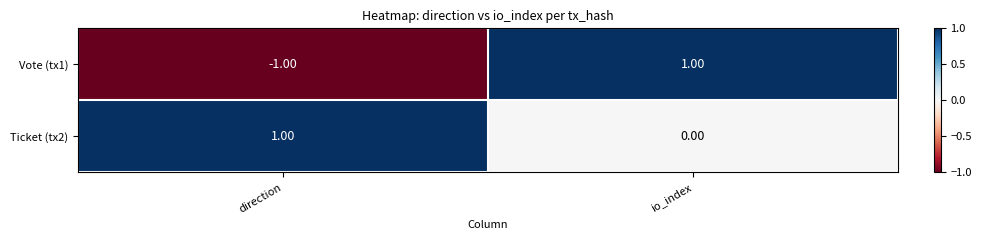

List the labels in order of Vote (tx1) value, smallest first.

direction, io_index